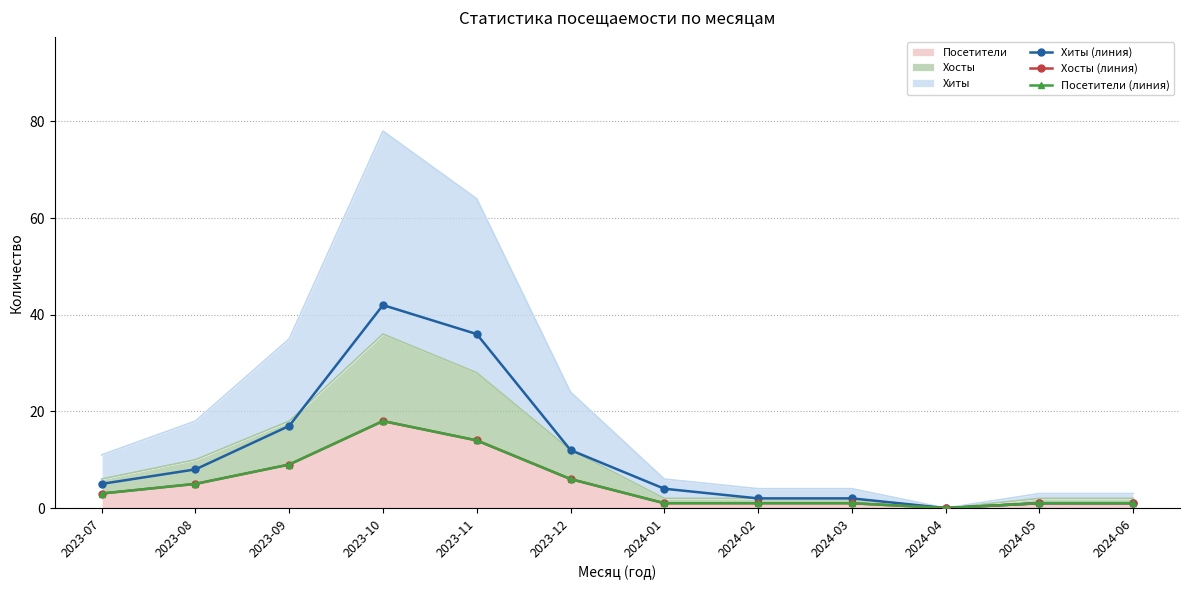

Reading left to right, what are all the values shown in this chart?

Хиты (линия): 5	8	17	42	36	12	4	2	2	0	1	1
Хосты (линия): 3	5	9	18	14	6	1	1	1	0	1	1
Посетители (линия): 3	5	9	18	14	6	1	1	1	0	1	1